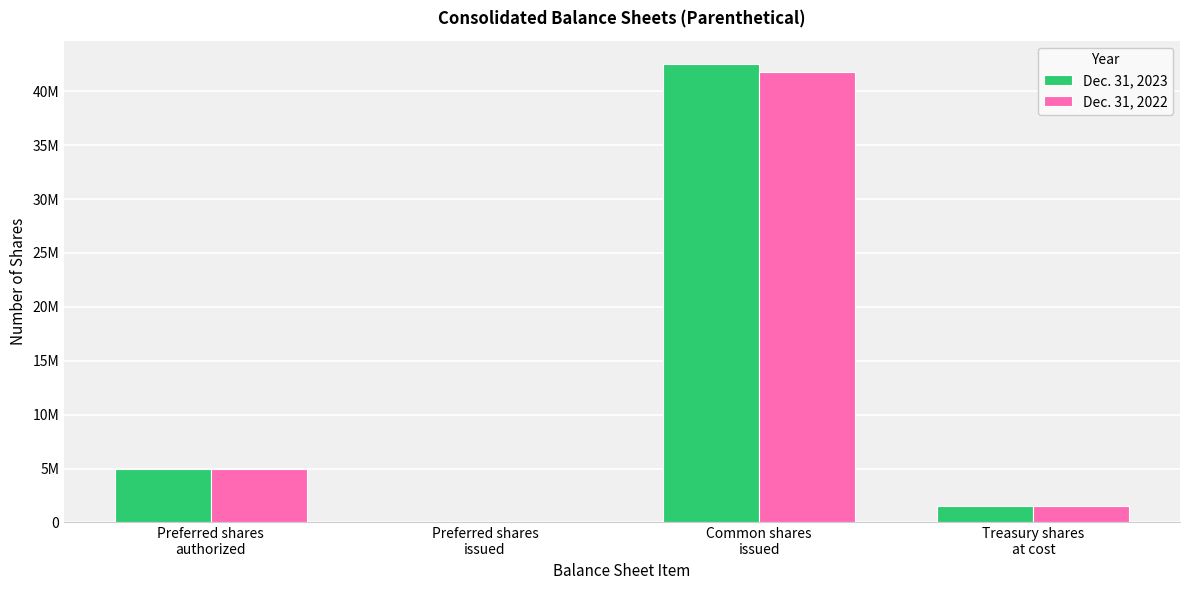

What is the difference between the Dec. 31, 2022 values at Common shares
issued and Treasury shares
at cost?

40343000